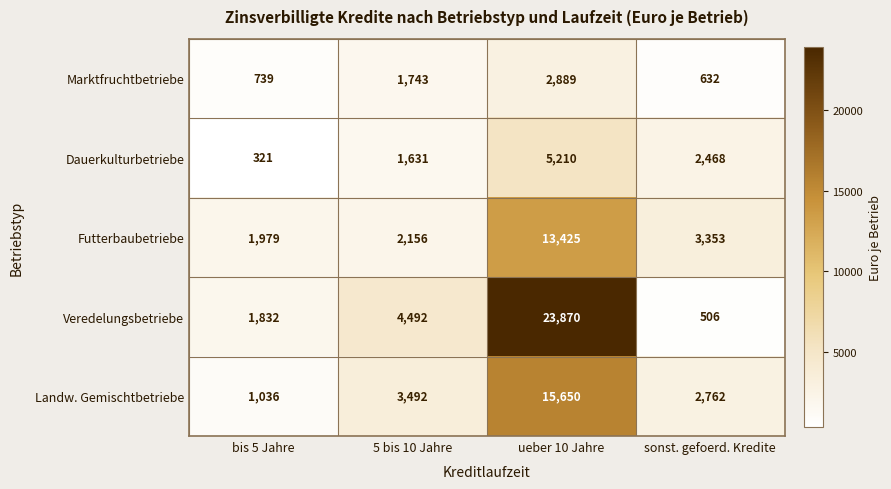

Which series has the largest total across all categories?

Veredelungsbetriebe